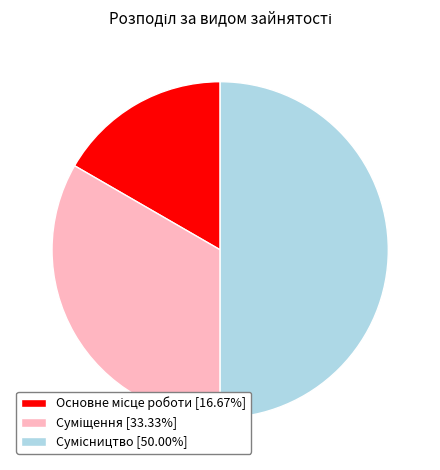

Does Сумісництво account for over 50% of the chart?

No